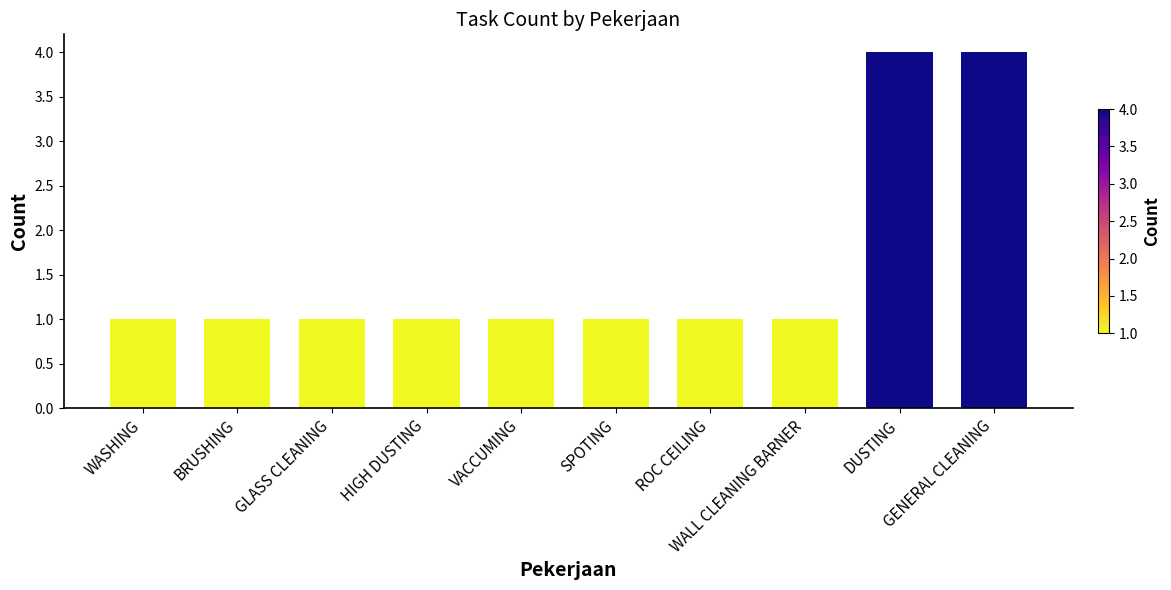

Are the bars grouped side by side (vs. stacked)?

No